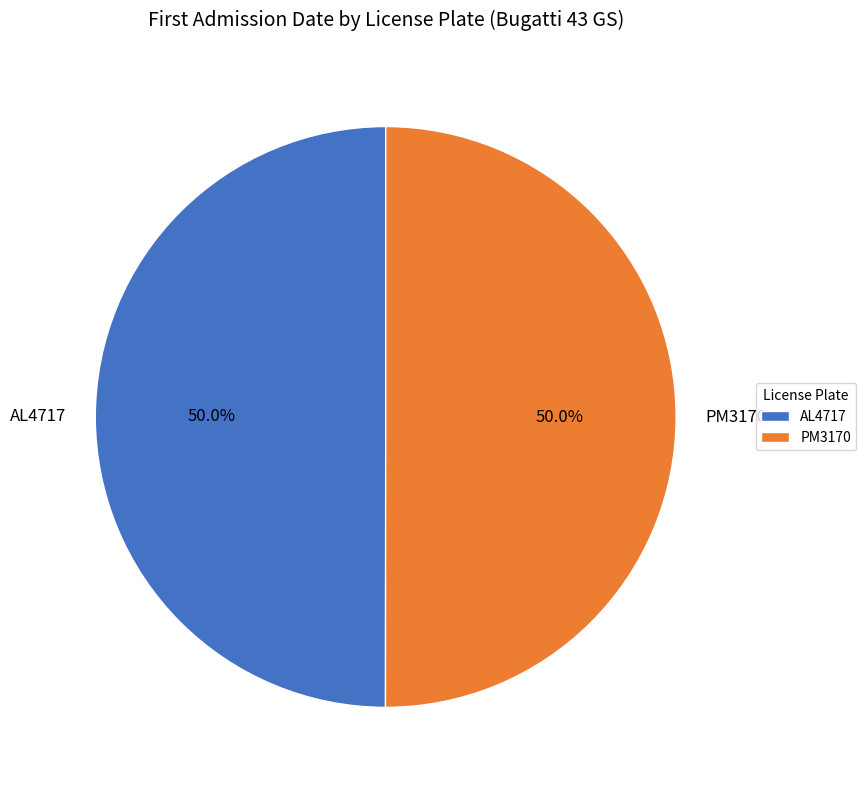

How many slices are in this pie chart?

2